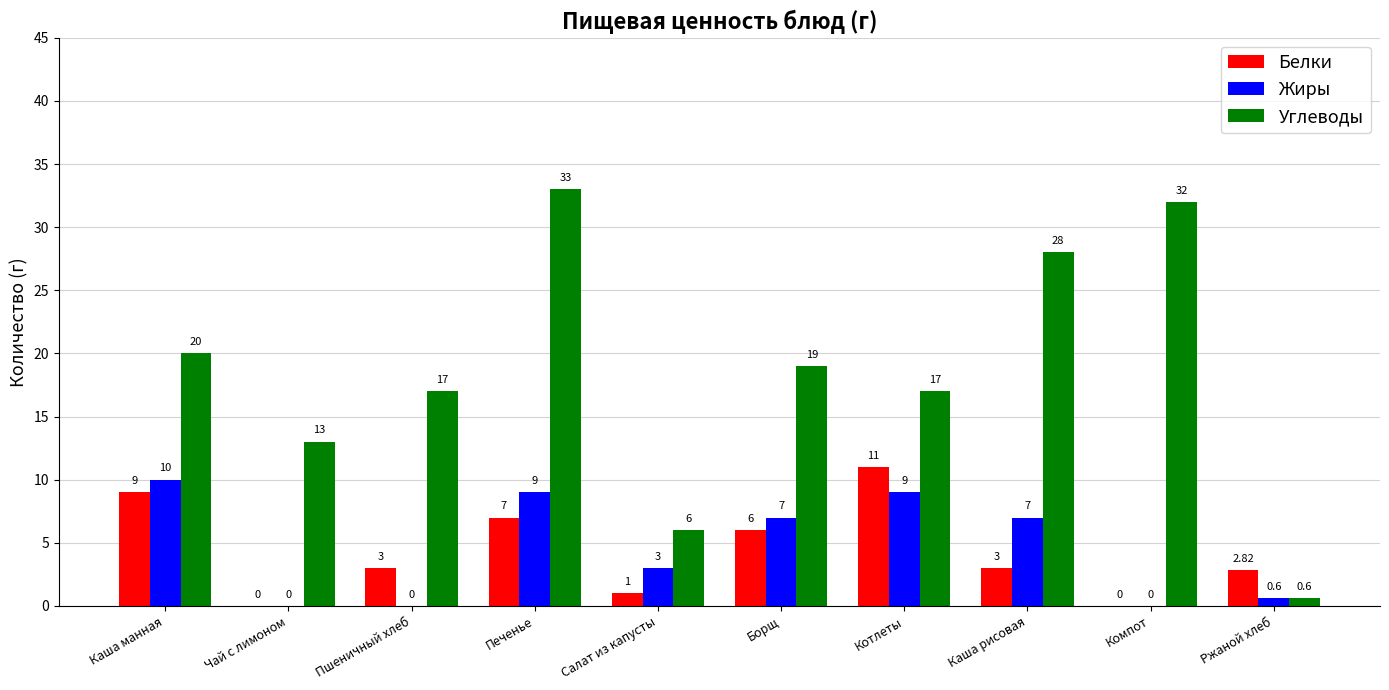

Where does the Белки series first go above 3?

Каша манная